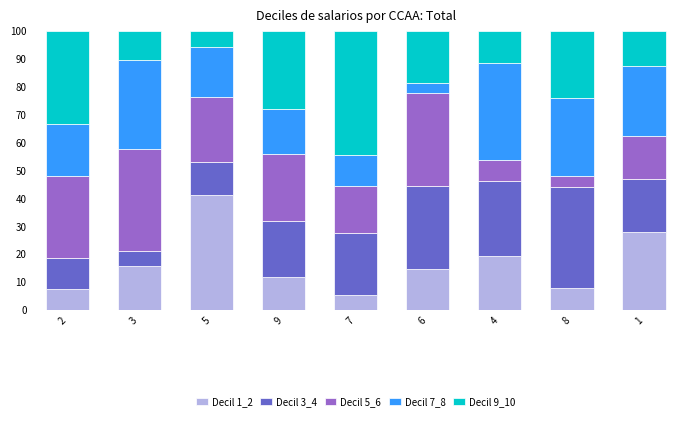

What is the difference between the maximum and minimum values in the Decil 1_2 series?

35.6